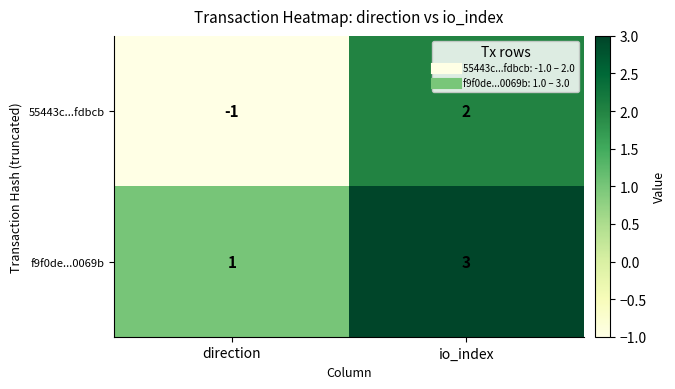

Rank the series at io_index from lowest to highest value.

55443c...fdbcb, f9f0de...0069b